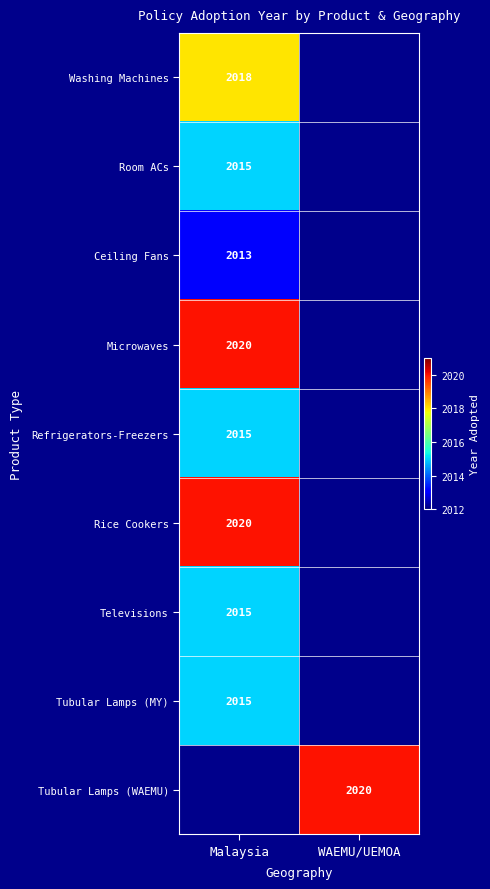

Is it true that Tubular Lamps (MY) equals 3234 at Malaysia?

False